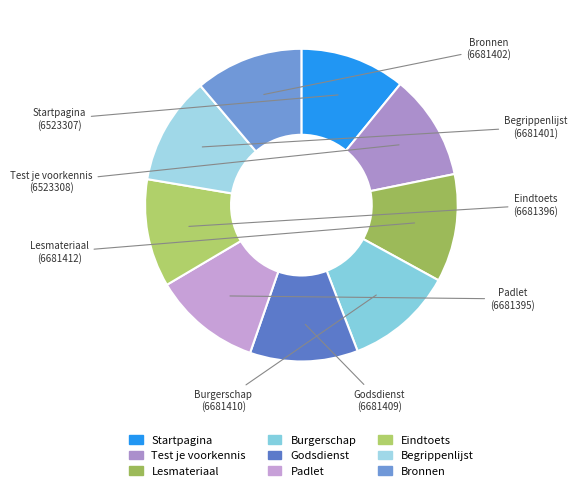

How many slices are in this pie chart?

9